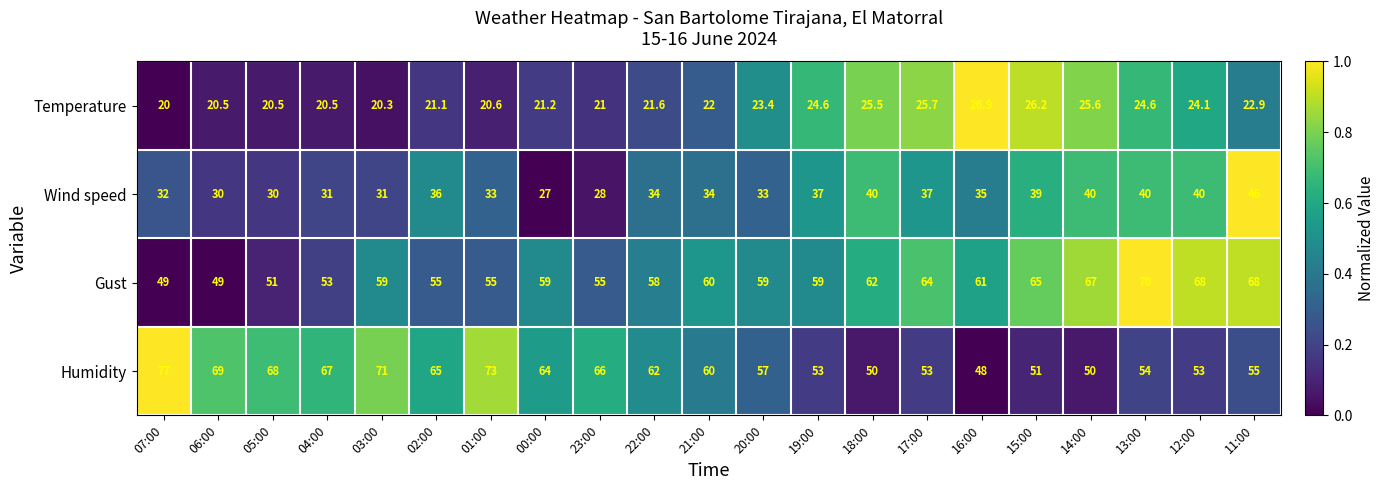

What is the sum of the Temperature values at 03:00 and 04:00?

40.8